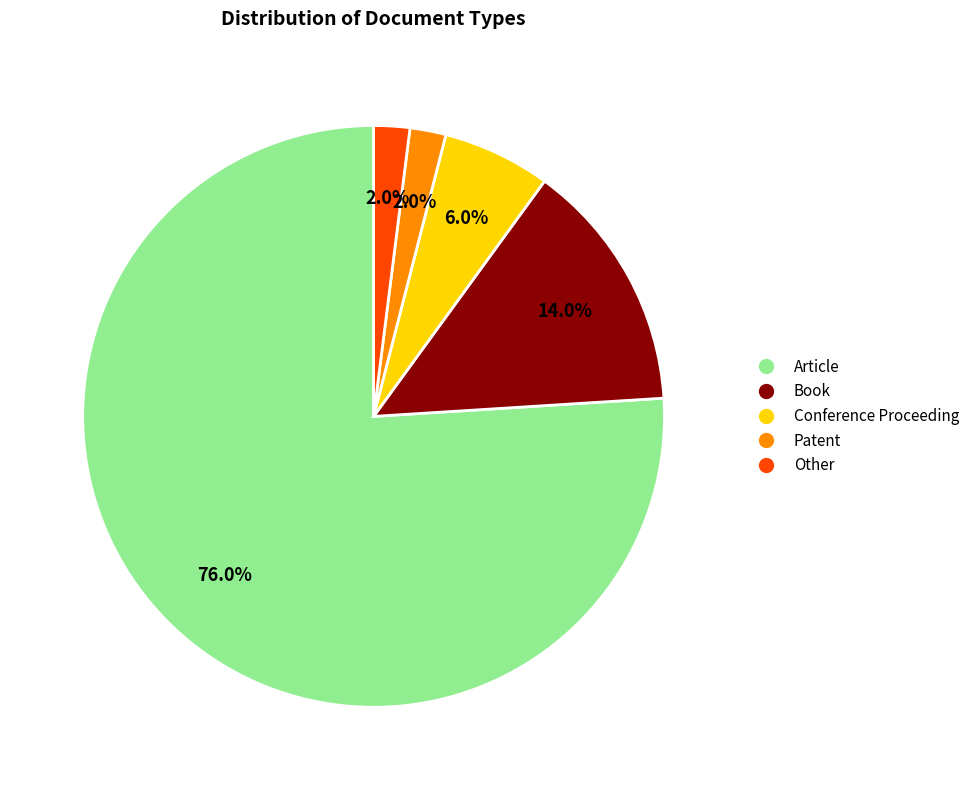

Does any single category account for the majority?

Yes